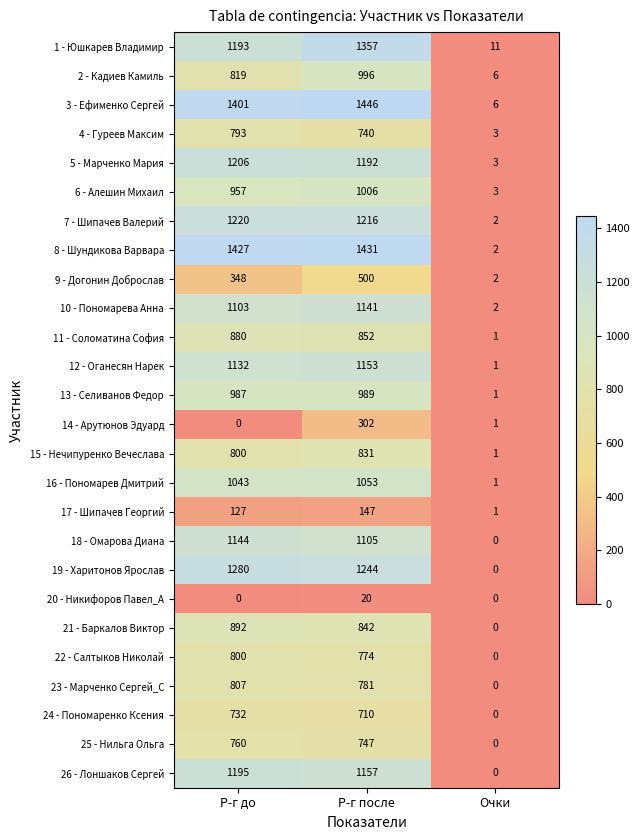

What is the difference between the maximum and minimum values in the 17 - Шипачев Георгий series?

146